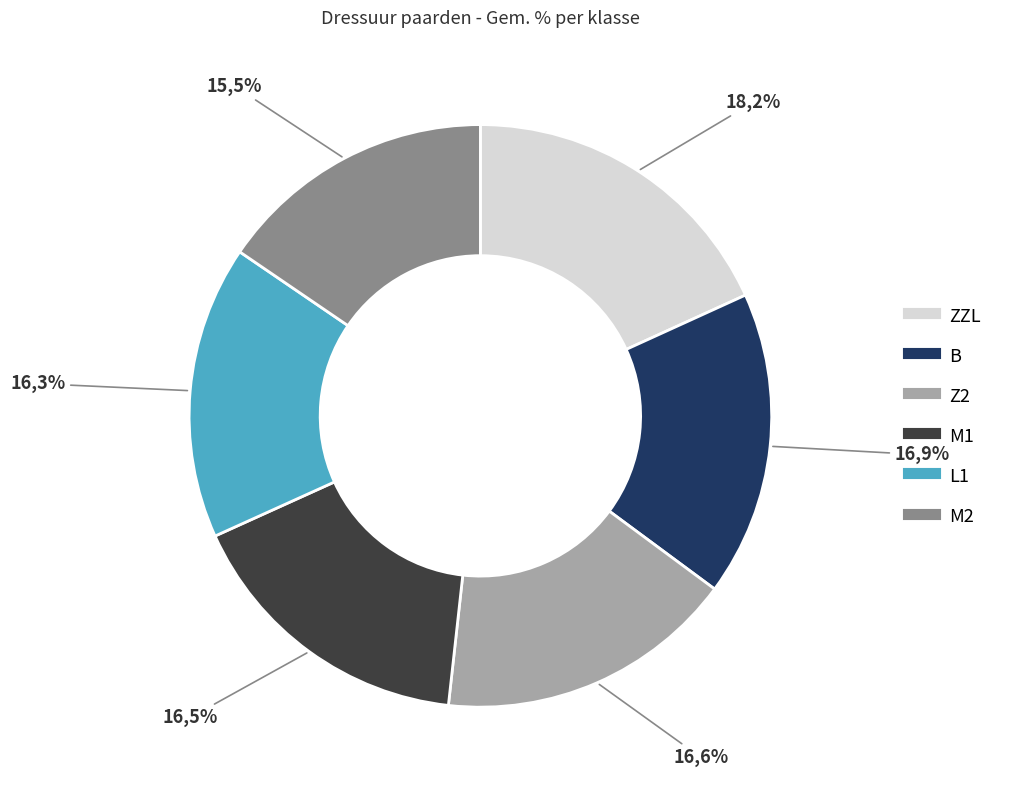

Rank the categories by value from highest to lowest.

ZZL, B, Z2, M1, L1, M2